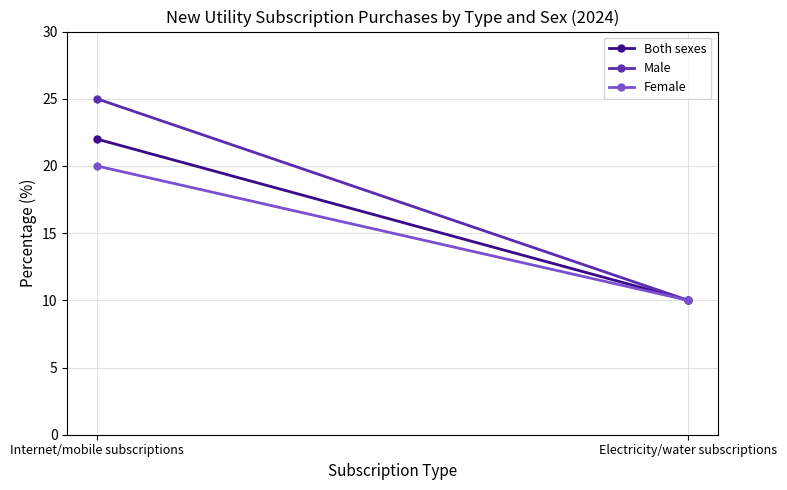

What is the sum of the Female values at Internet/mobile subscriptions and Electricity/water subscriptions?

30